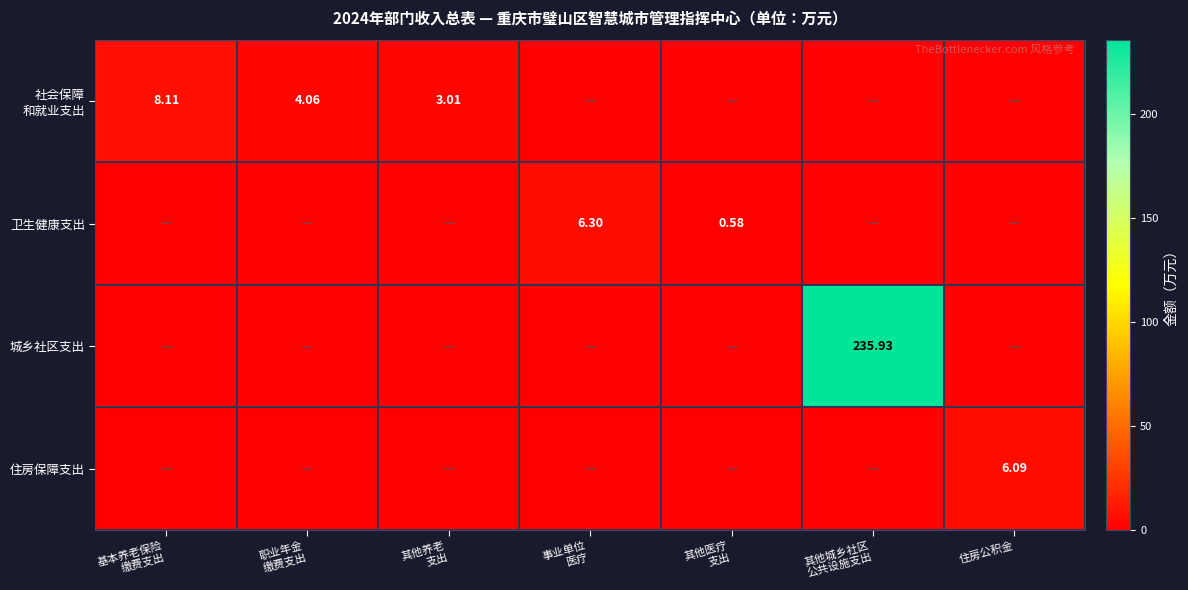

List the series in order of their peak value, lowest first.

住房保障支出, 卫生健康支出, 社会保障 和就业支出, 城乡社区支出